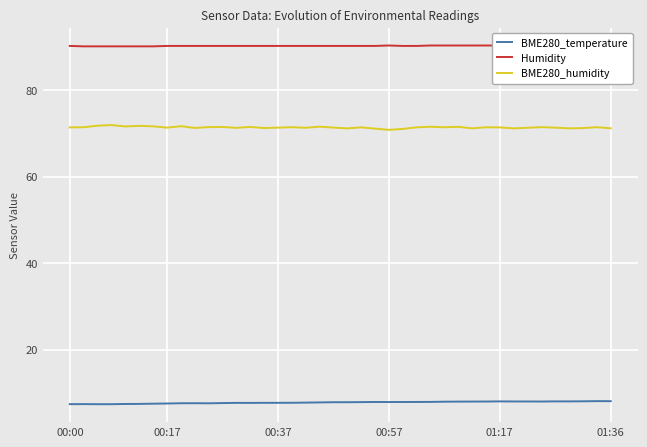

Reading left to right, list all the values displayed in this chart.

BME280_temperature: 7.4	7.4	7.4	7.4	7.4	7.4	7.5	7.5	7.6	7.6	7.6	7.6	7.7	7.7	7.7	7.7	7.7	7.7	7.8	7.8	7.8	7.8	7.9	7.9	7.9	7.9	7.9	8.0	8.0	8.0	8.0	8.0	8.0	8.0	8.0	8.0	8.0	8.0	8.1	8.1
Humidity: 90.2	90.1	90.1	90.1	90.1	90.1	90.1	90.2	90.2	90.2	90.2	90.2	90.2	90.2	90.2	90.2	90.2	90.2	90.2	90.2	90.2	90.2	90.2	90.3	90.2	90.2	90.3	90.3	90.3	90.3	90.3	90.3	90.3	90.3	90.3	90.3	90.3	90.3	90.3	90.3
BME280_humidity: 71.4	71.4	71.8	71.9	71.6	71.7	71.6	71.3	71.6	71.2	71.4	71.5	71.3	71.5	71.2	71.3	71.4	71.3	71.5	71.3	71.1	71.4	71.1	70.8	71.0	71.4	71.5	71.4	71.5	71.2	71.4	71.4	71.1	71.3	71.4	71.3	71.1	71.2	71.4	71.2